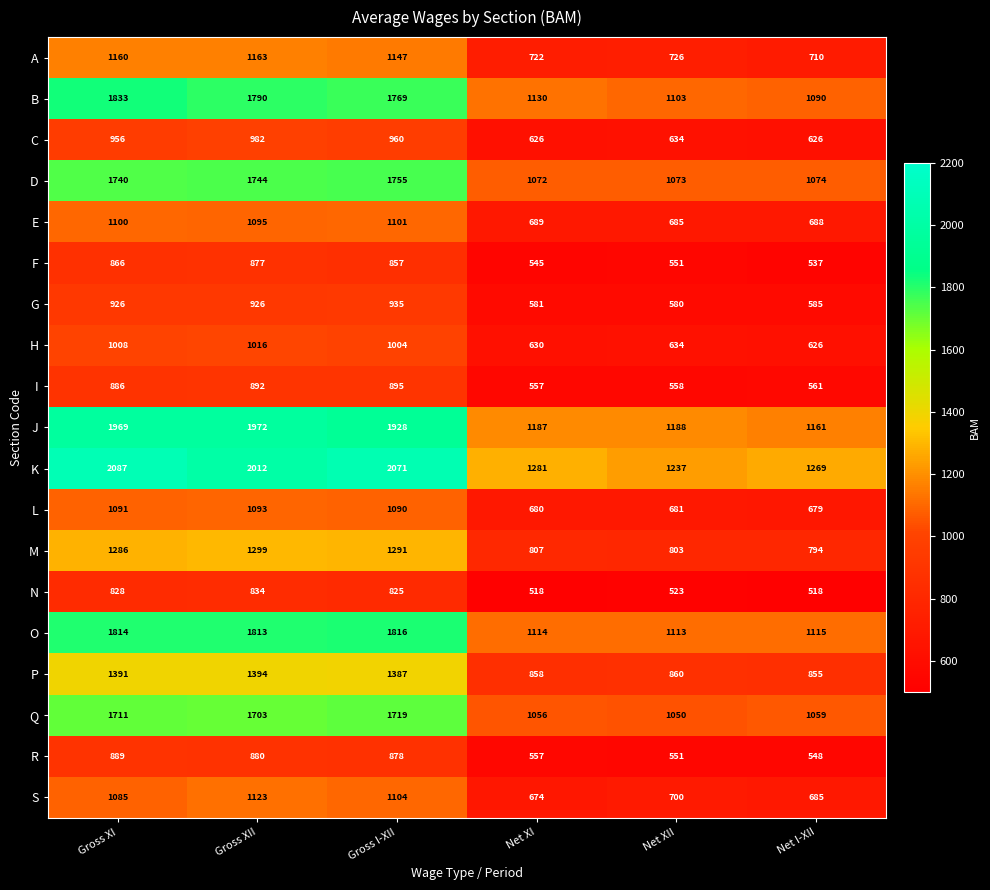

Is it true that I equals 561 at Net I-XII?

True